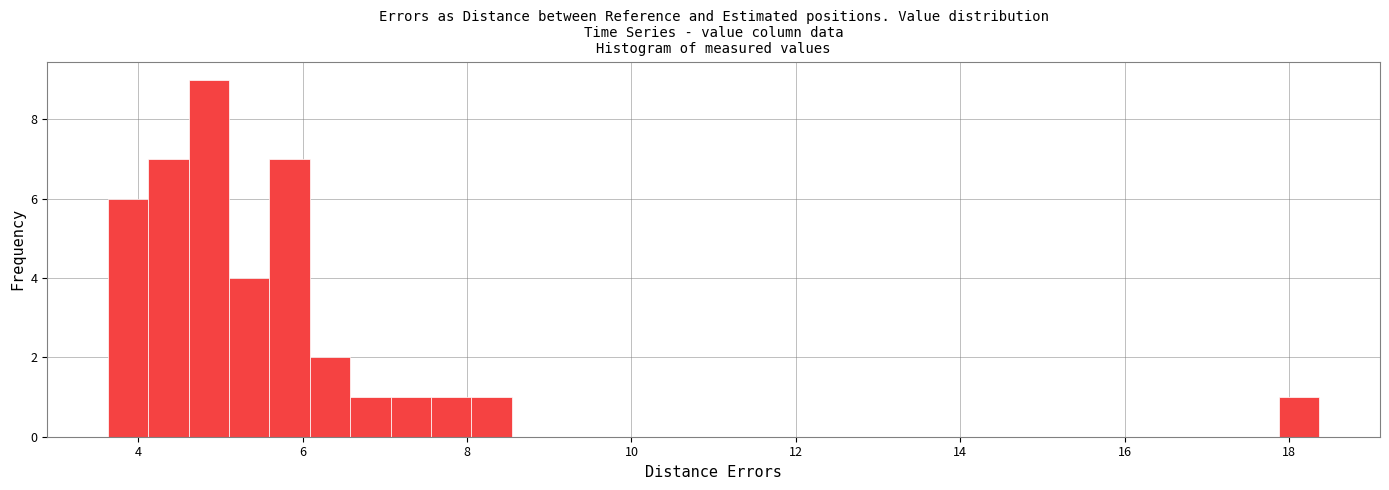

Read against the x-axis, roughly where is the centre of the tallest bar?

4.8